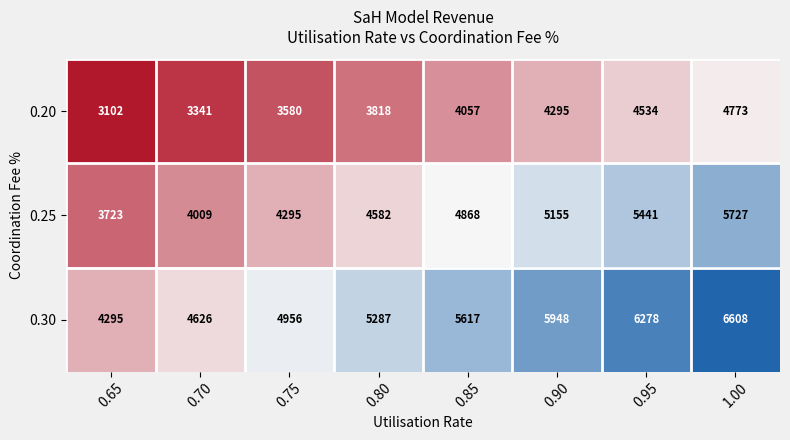

List the series in order of their peak value, highest first.

0.30, 0.25, 0.20